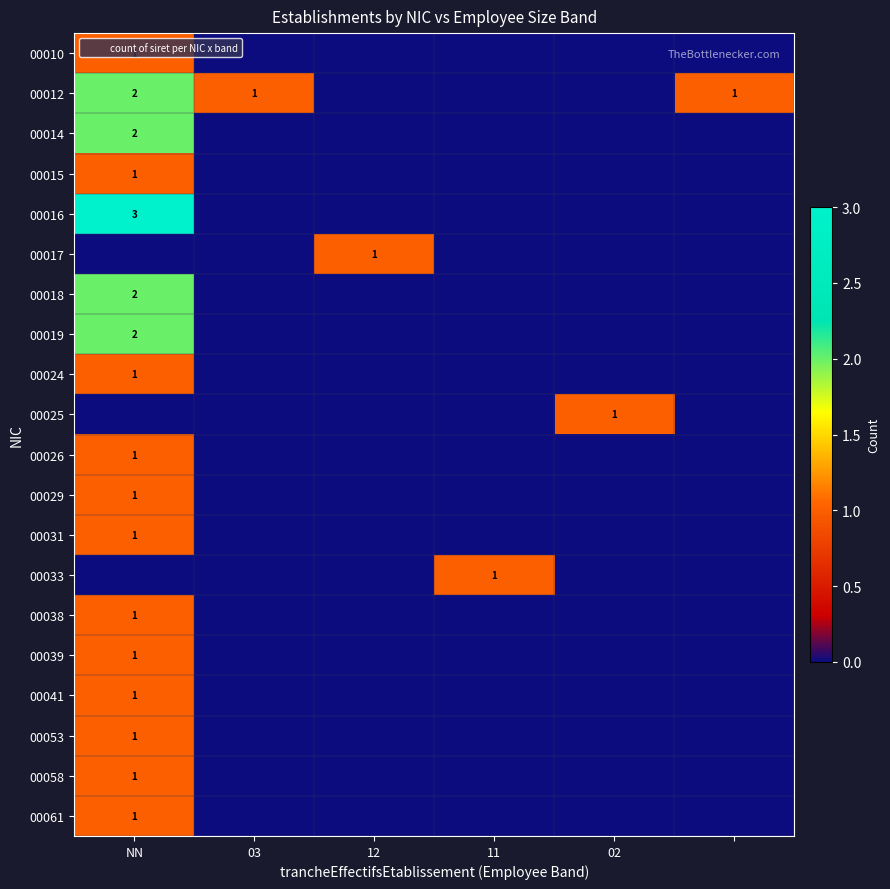

Is it true that 00058 equals 1 at NN?

True